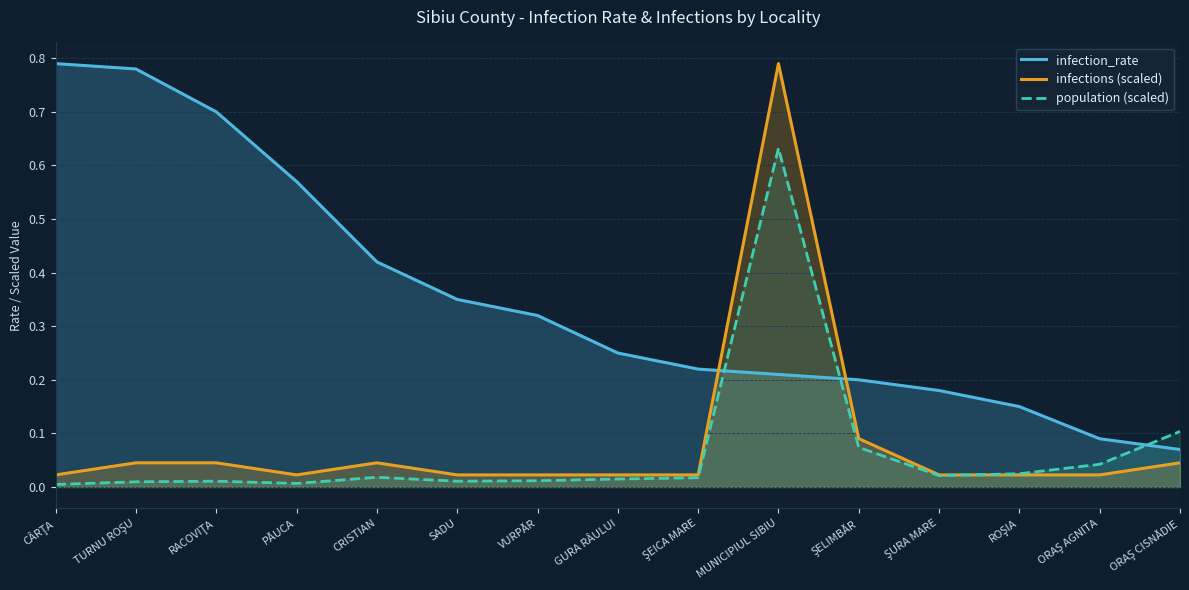

Reading left to right, transcribe all the data shown in this chart.

infection_rate: CÂRŢA=0.8	TURNU ROŞU=0.8	RACOVIŢA=0.7	PĂUCA=0.6	CRISTIAN=0.4	SADU=0.3	VURPĂR=0.3	GURA RÂULUI=0.2	ŞEICA MARE=0.2	MUNICIPIUL SIBIU=0.2	ŞELIMBĂR=0.2	ŞURA MARE=0.2	ROŞIA=0.1	ORAŞ AGNITA=0.1	ORAŞ CISNĂDIE=0.1
infections (scaled): CÂRŢA=0.0	TURNU ROŞU=0.0	RACOVIŢA=0.0	PĂUCA=0.0	CRISTIAN=0.0	SADU=0.0	VURPĂR=0.0	GURA RÂULUI=0.0	ŞEICA MARE=0.0	MUNICIPIUL SIBIU=0.8	ŞELIMBĂR=0.1	ŞURA MARE=0.0	ROŞIA=0.0	ORAŞ AGNITA=0.0	ORAŞ CISNĂDIE=0.0
population (scaled): CÂRŢA=0.0	TURNU ROŞU=0.0	RACOVIŢA=0.0	PĂUCA=0.0	CRISTIAN=0.0	SADU=0.0	VURPĂR=0.0	GURA RÂULUI=0.0	ŞEICA MARE=0.0	MUNICIPIUL SIBIU=0.6	ŞELIMBĂR=0.1	ŞURA MARE=0.0	ROŞIA=0.0	ORAŞ AGNITA=0.0	ORAŞ CISNĂDIE=0.1